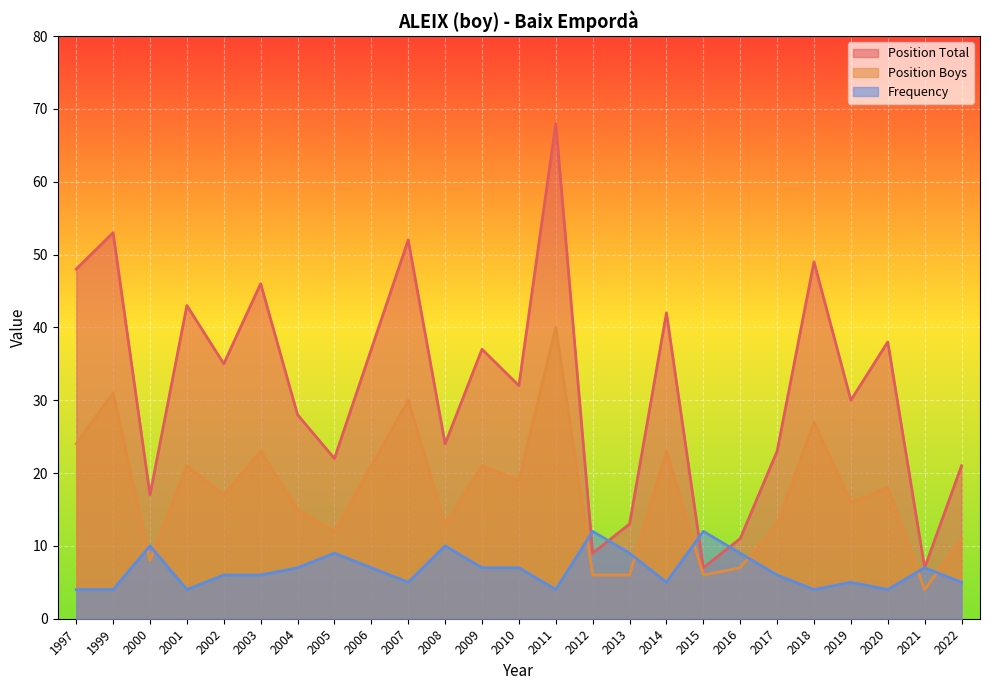

True or false: Frequency has more than 2 points higher than both neighbors.

True